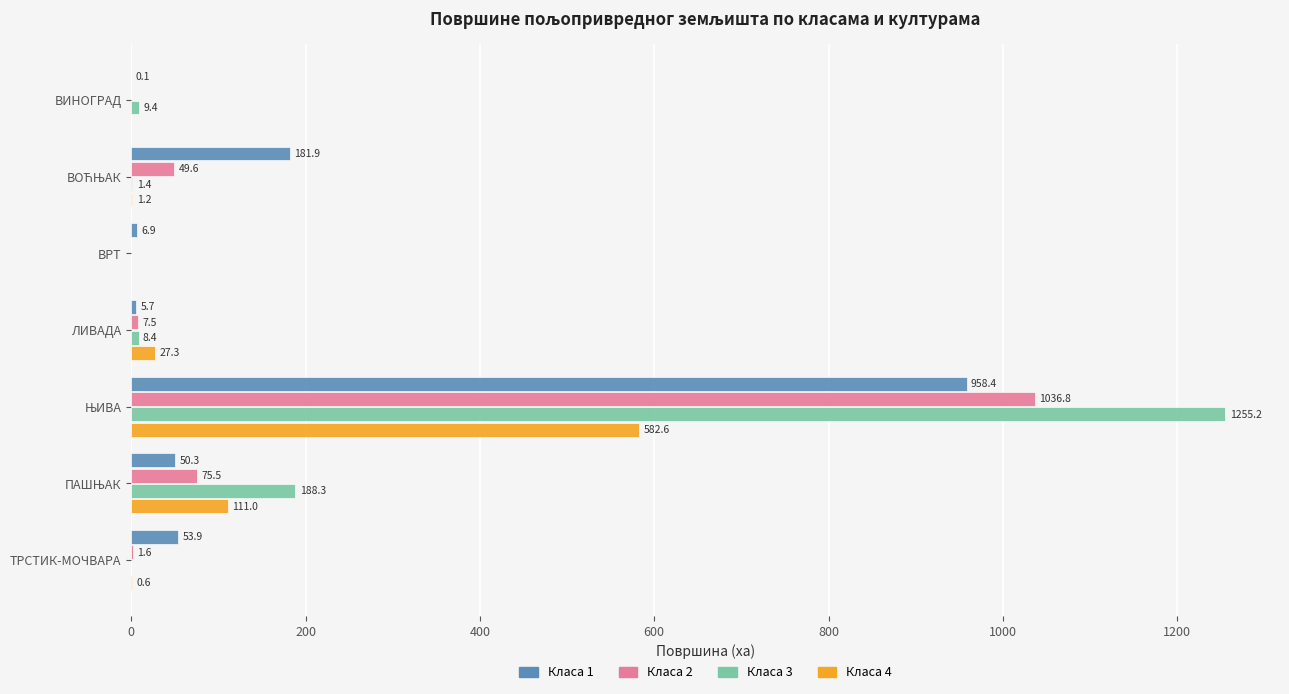

Which series has the largest total across all categories?

Класа 3